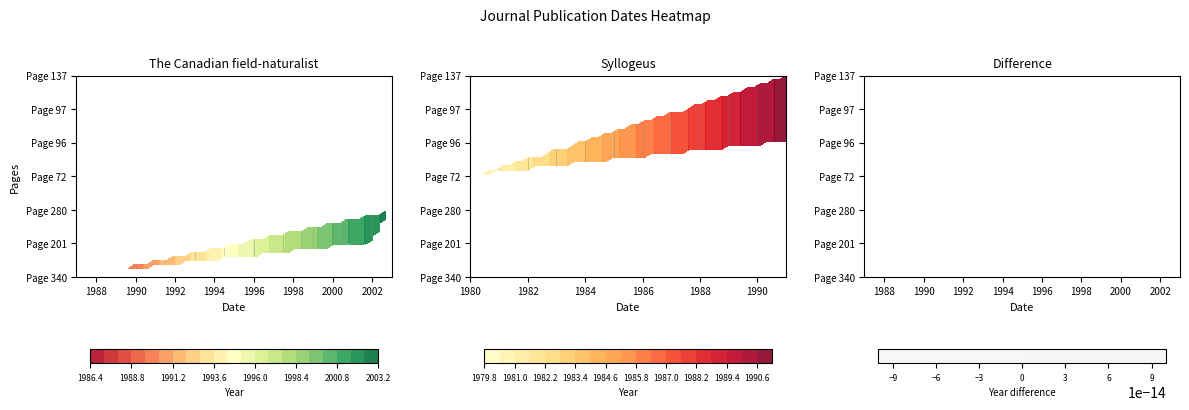

What is the total value across all series at Page 137?

1991